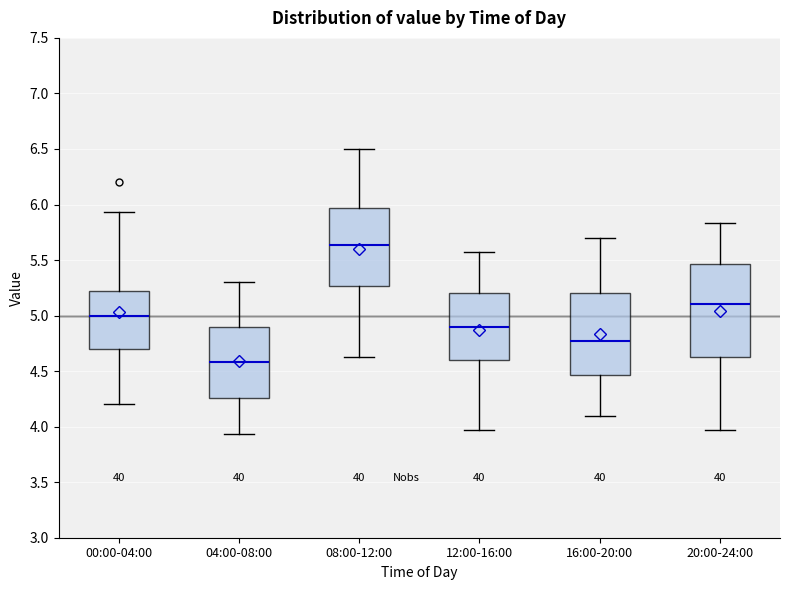

Where is the upper edge of the box for 08:00-12:00 on the y-axis? The values are not printed on the chart, so give them approximately, as read against the axis.

5.95